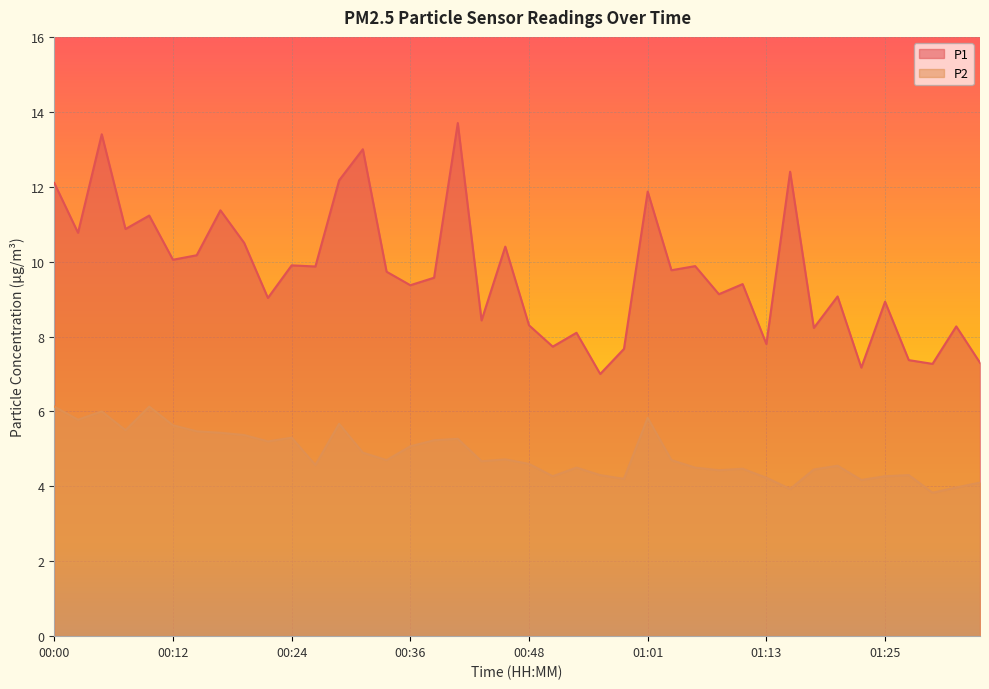

How many lines are shown in the chart?

2